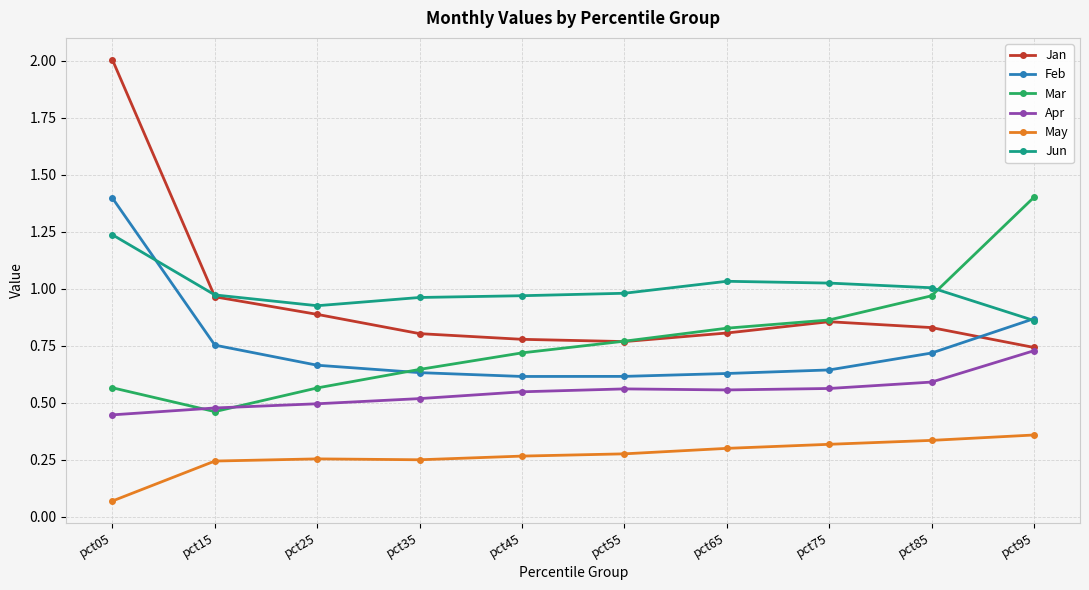

At which label is Mar closest to 0?

pct15